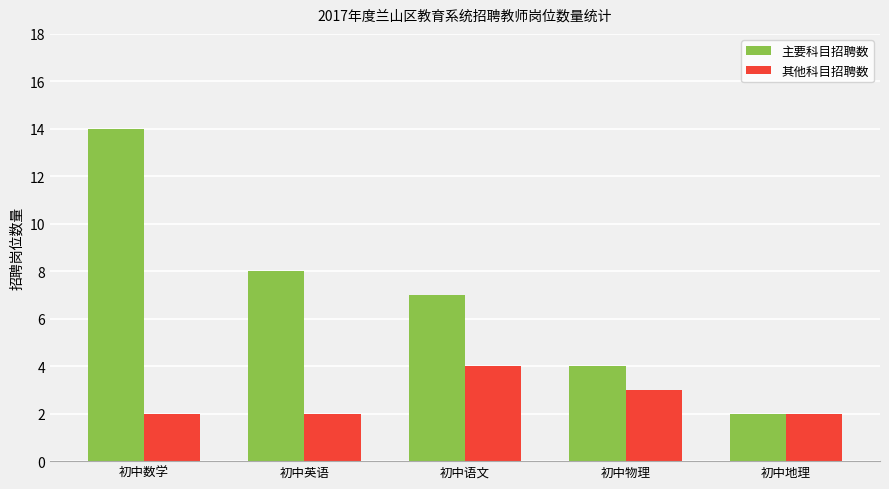

What is the label of the 4th bar from the right?

初中英语